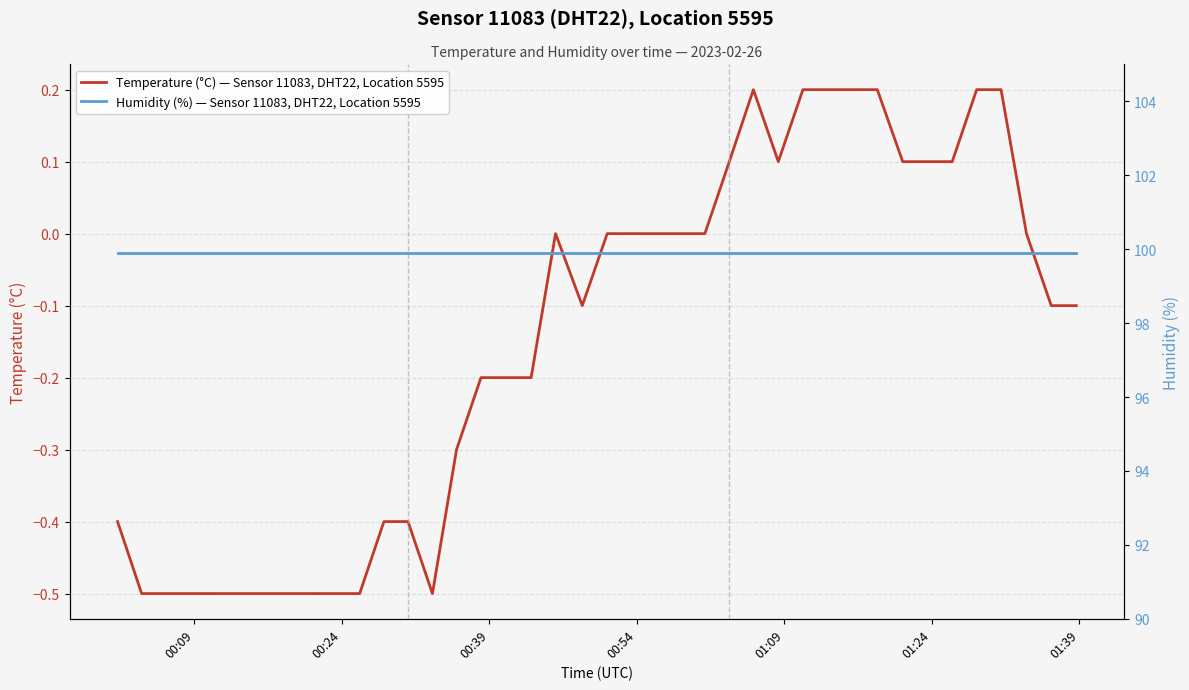

What are all the series names shown in the legend?

Temperature (°C) — Sensor 11083, DHT22, Location 5595, Humidity (%) — Sensor 11083, DHT22, Location 5595